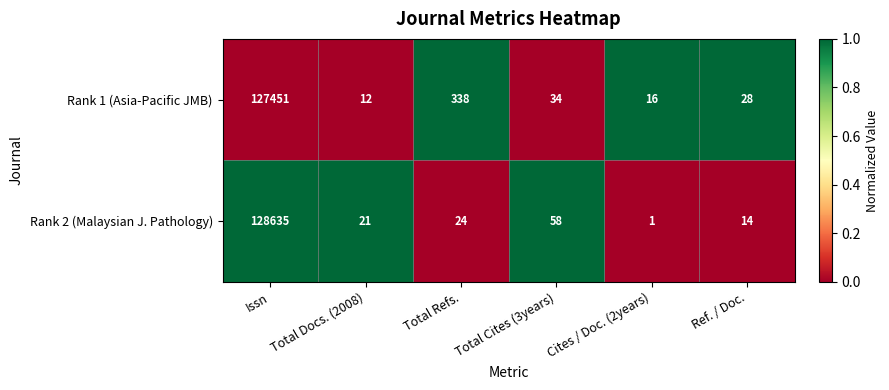

Reading left to right, list all the values displayed in this chart.

Rank 1 (Asia-Pacific JMB): Issn=127451	Total Docs. (2008)=12	Total Refs.=338	Total Cites (3years)=34	Cites / Doc. (2years)=16	Ref. / Doc.=28
Rank 2 (Malaysian J. Pathology): Issn=128635	Total Docs. (2008)=21	Total Refs.=24	Total Cites (3years)=58	Cites / Doc. (2years)=1	Ref. / Doc.=14